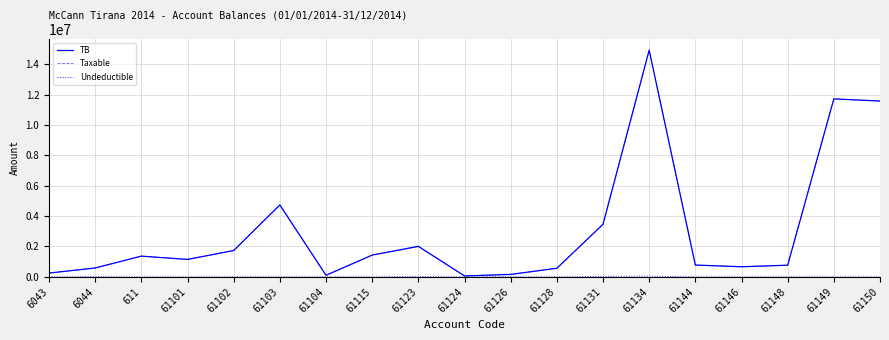

What is the average value of the TB series?

3056356.3